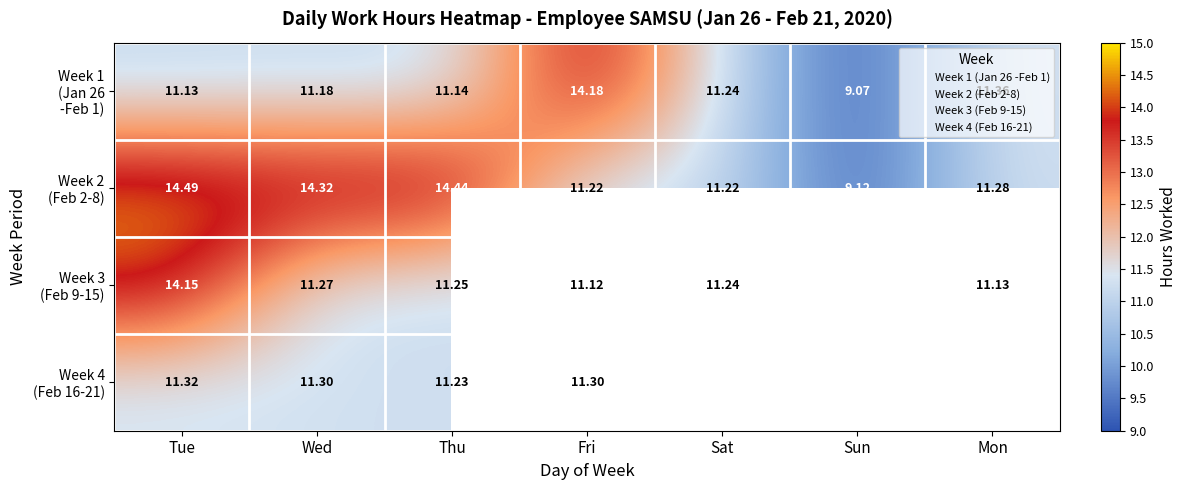

Is the value of Week 1 (Jan 26 -Feb 1) at Fri greater than the value of Week 4 (Feb 16-21) at Tue?

Yes